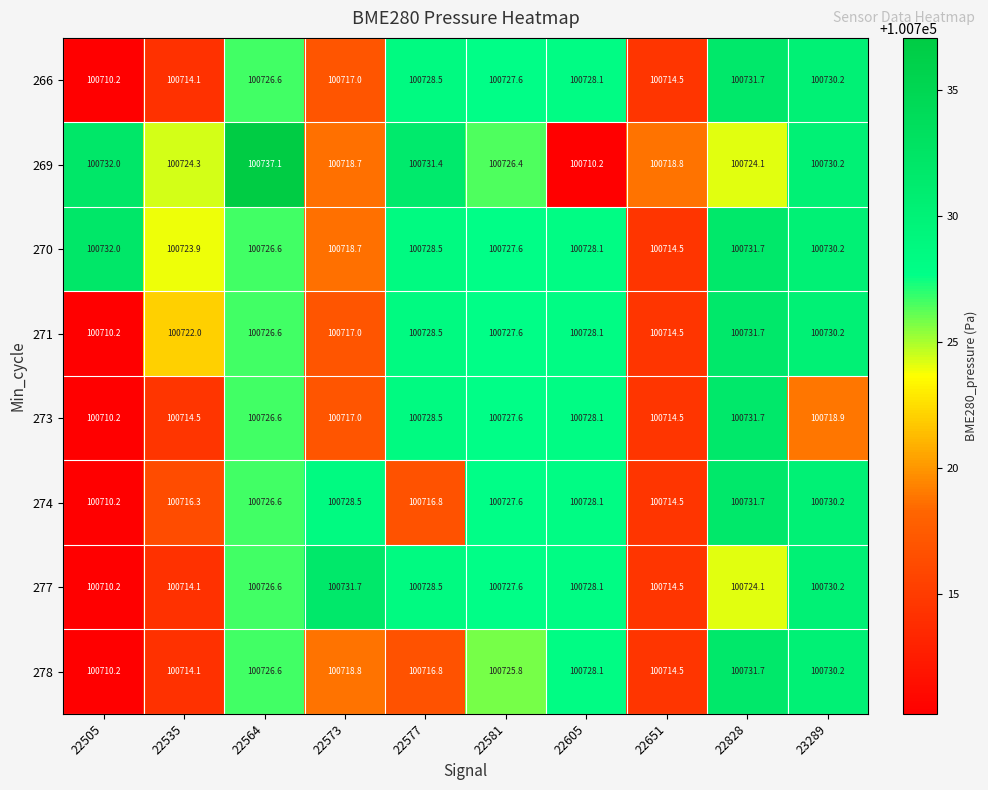

What is the minimum value for 274?

100710.2